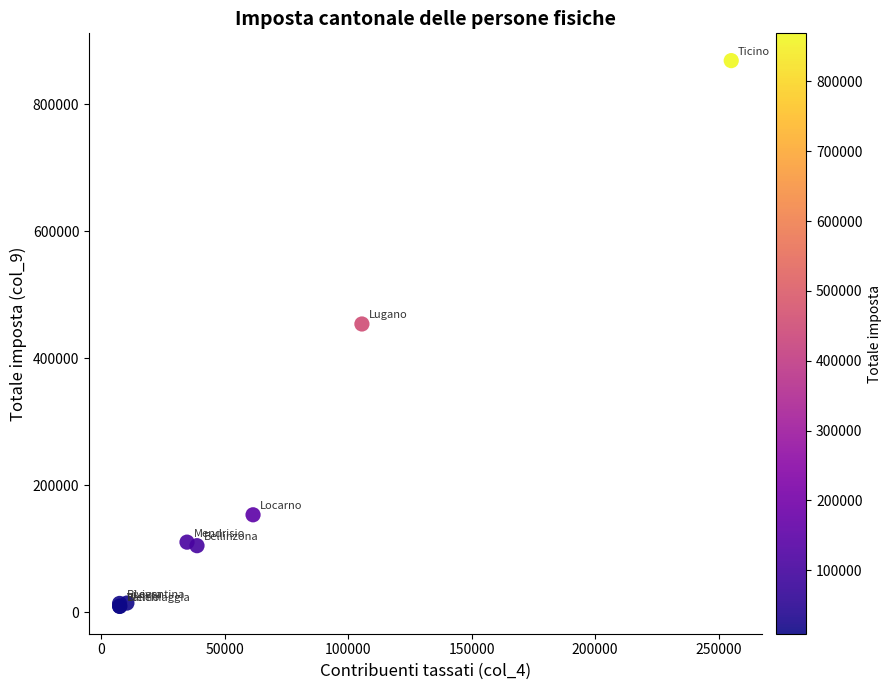

What Y value in the scatter plot is closest to 438990?

454026.4